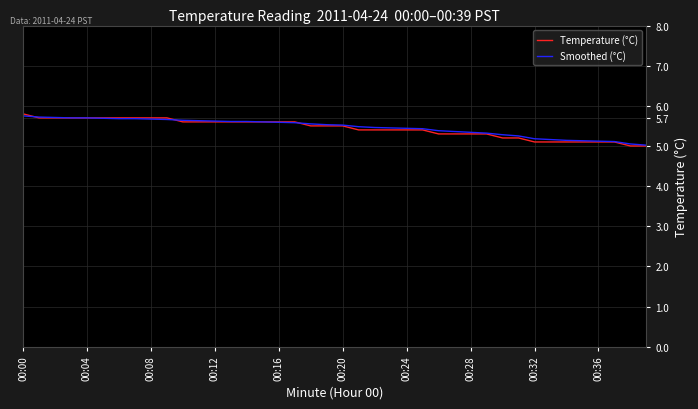

What are all the series names shown in the legend?

Temperature (°C), Smoothed (°C)